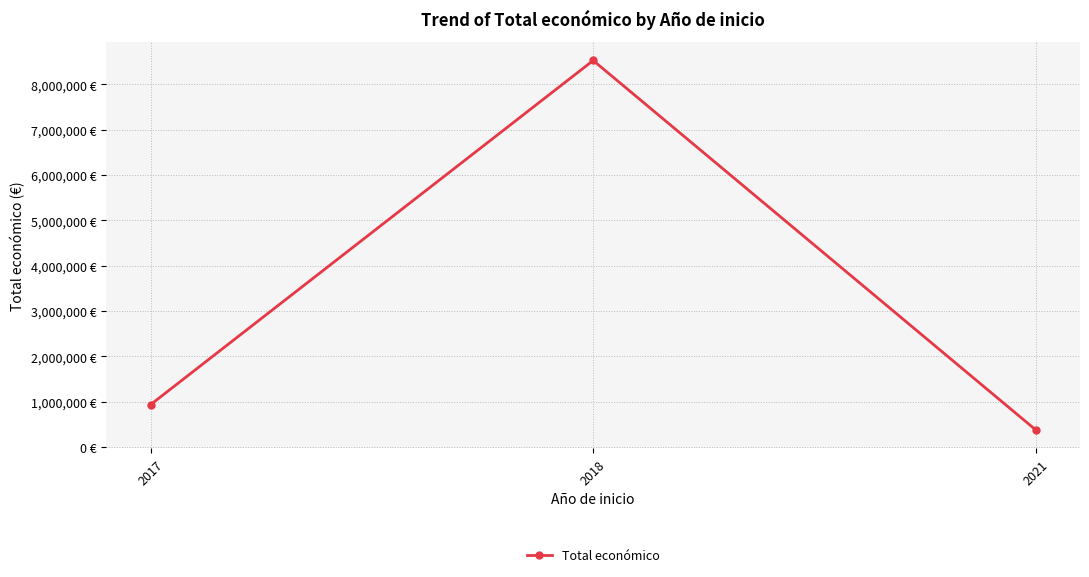

The value at 2018 is 8527844. True or false?

True